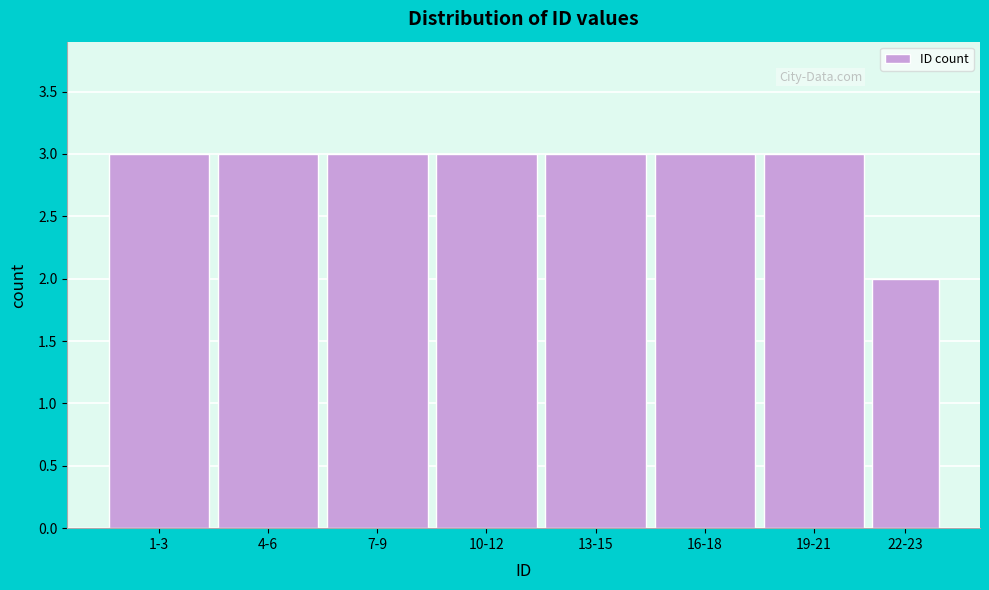

Reading right to left, what are all the values shown in this chart?

2	3	3	3	3	3	3	3